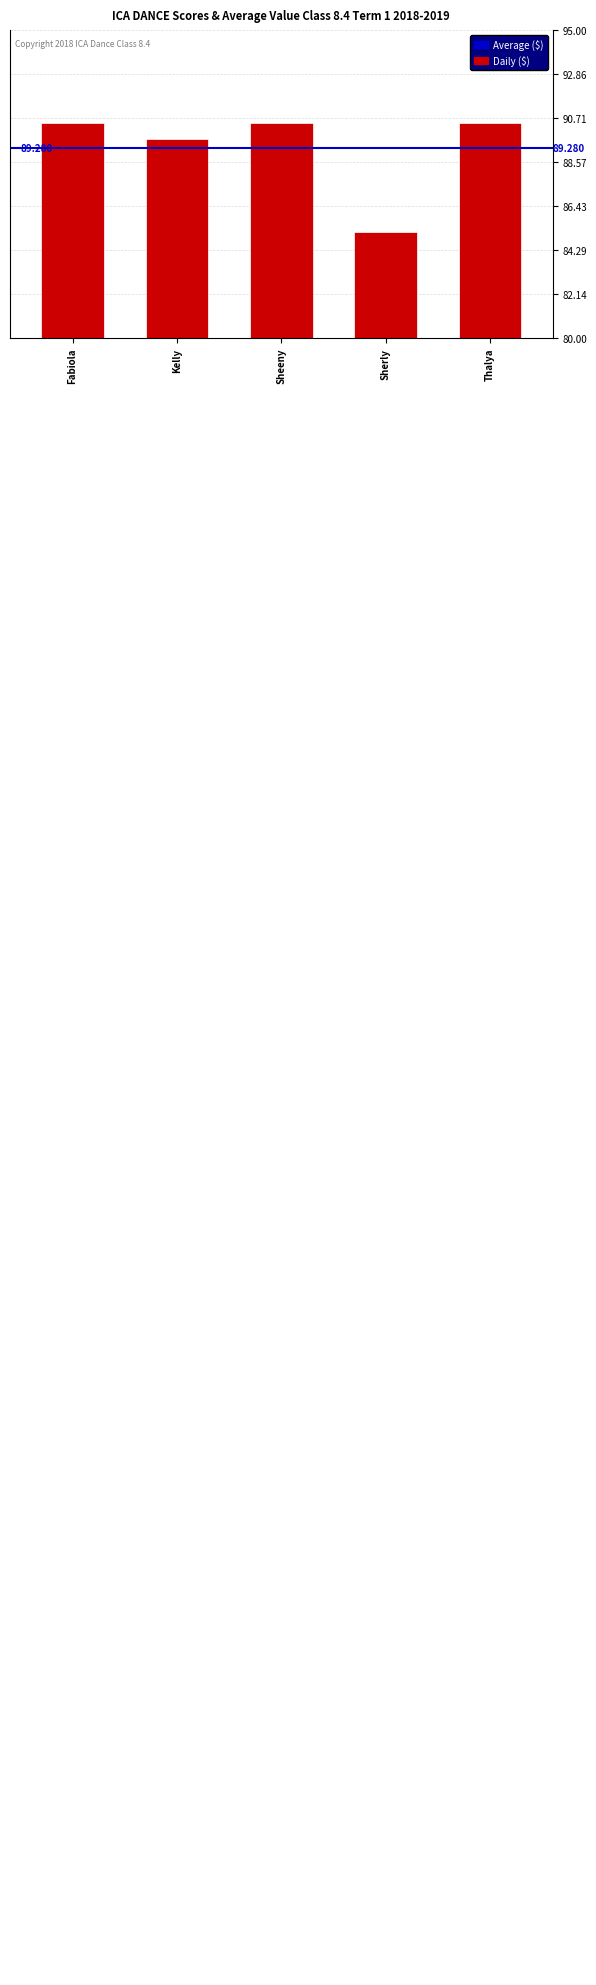

At which label is the value closest to 87?

Sherly